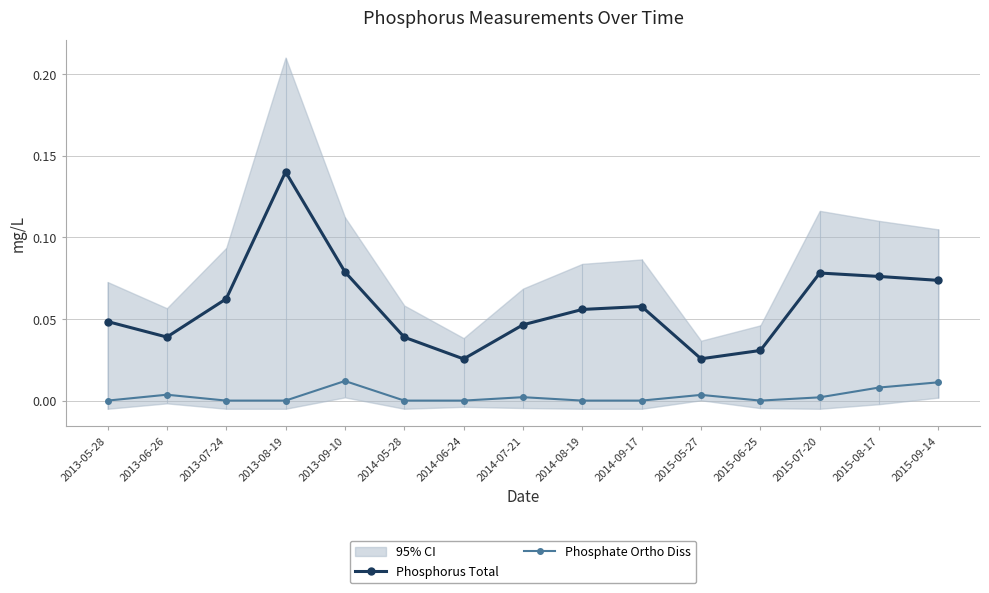

Reading left to right, extract all data points from this chart.

Phosphorus Total: 2013-05-28=0.0	2013-06-26=0.0	2013-07-24=0.1	2013-08-19=0.1	2013-09-10=0.1	2014-05-28=0.0	2014-06-24=0.0	2014-07-21=0.0	2014-08-19=0.1	2014-09-17=0.1	2015-05-27=0.0	2015-06-25=0.0	2015-07-20=0.1	2015-08-17=0.1	2015-09-14=0.1
Phosphate Ortho Diss: 2013-05-28=0.0	2013-06-26=0.0	2013-07-24=0.0	2013-08-19=0.0	2013-09-10=0.0	2014-05-28=0.0	2014-06-24=0.0	2014-07-21=0.0	2014-08-19=0.0	2014-09-17=0.0	2015-05-27=0.0	2015-06-25=0.0	2015-07-20=0.0	2015-08-17=0.0	2015-09-14=0.0